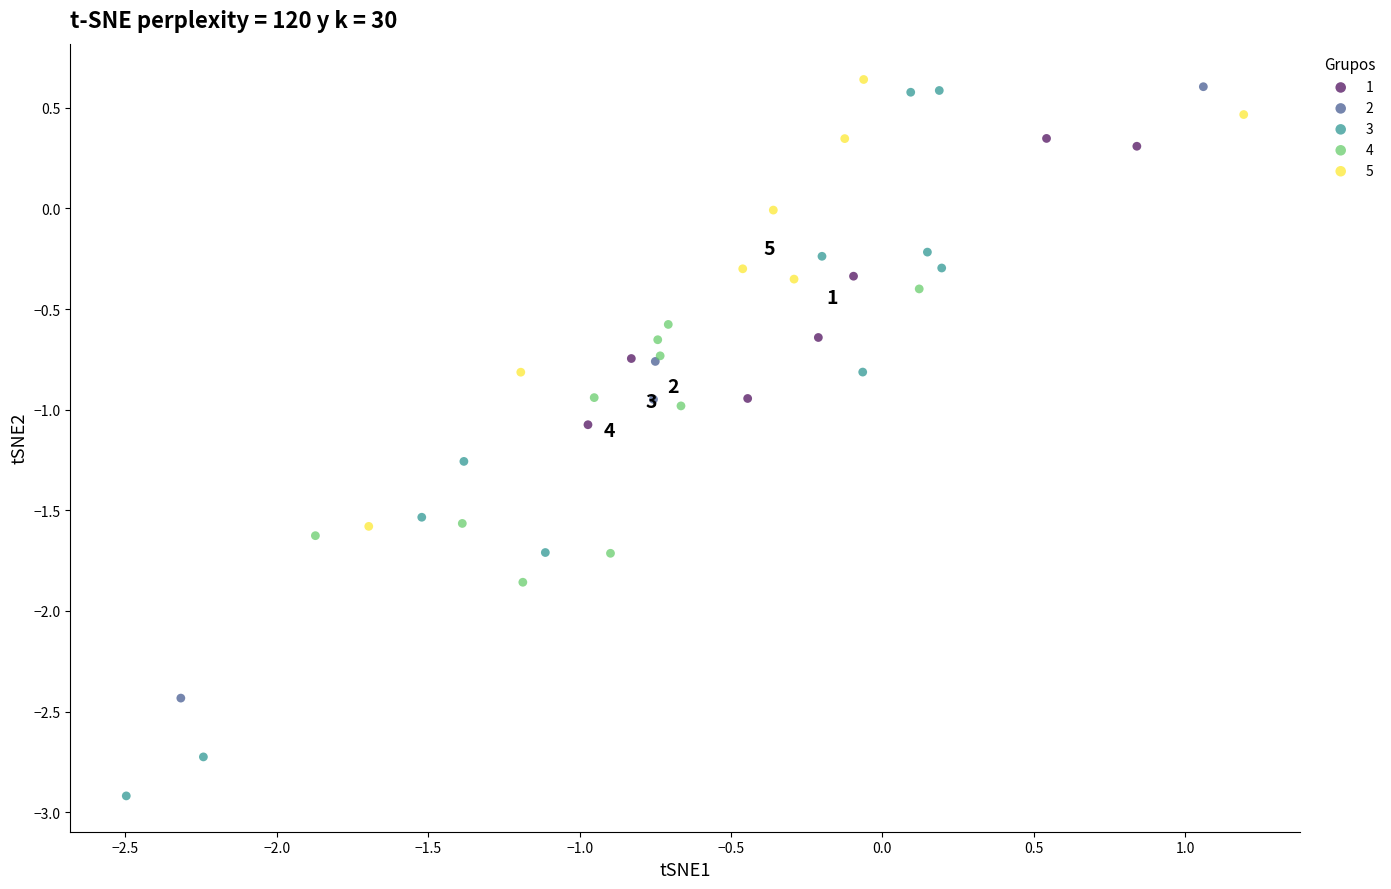

Which series has the largest Y range (max minus min)?

3